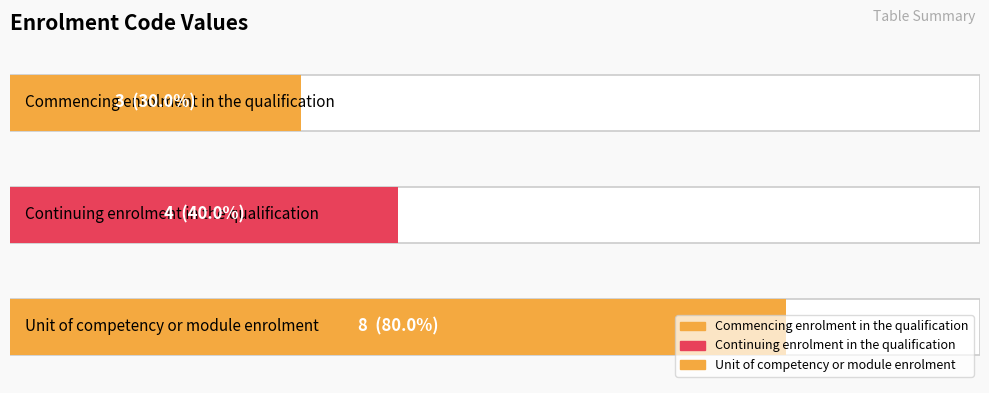

Reading left to right, list all the values displayed in this chart.

Commencing enrolment in the qualification=3	Continuing enrolment in the qualification=4	Unit of competency or module enrolment=8